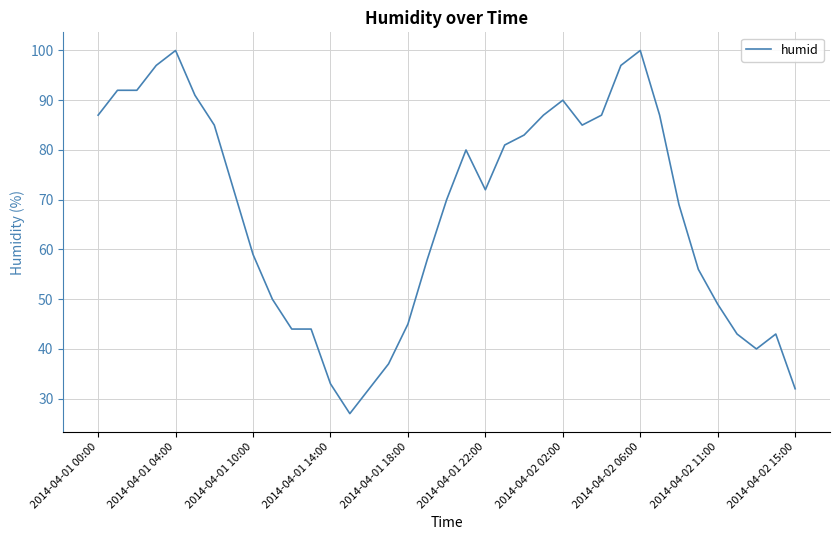

What is the difference between the maximum and minimum values?

73